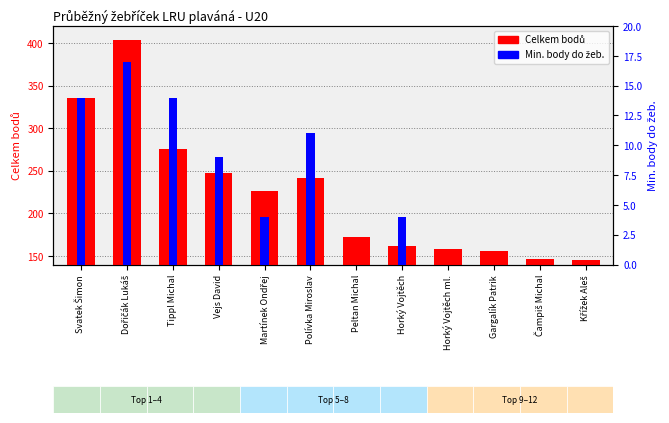

Reading left to right, extract all data points from this chart.

Celkem bodů: 336	404	276	247	226	242	172	162	158	156	147	145
Min. body do žeb.: 14	17	14	9	4	11	0	4	0	0	0	0